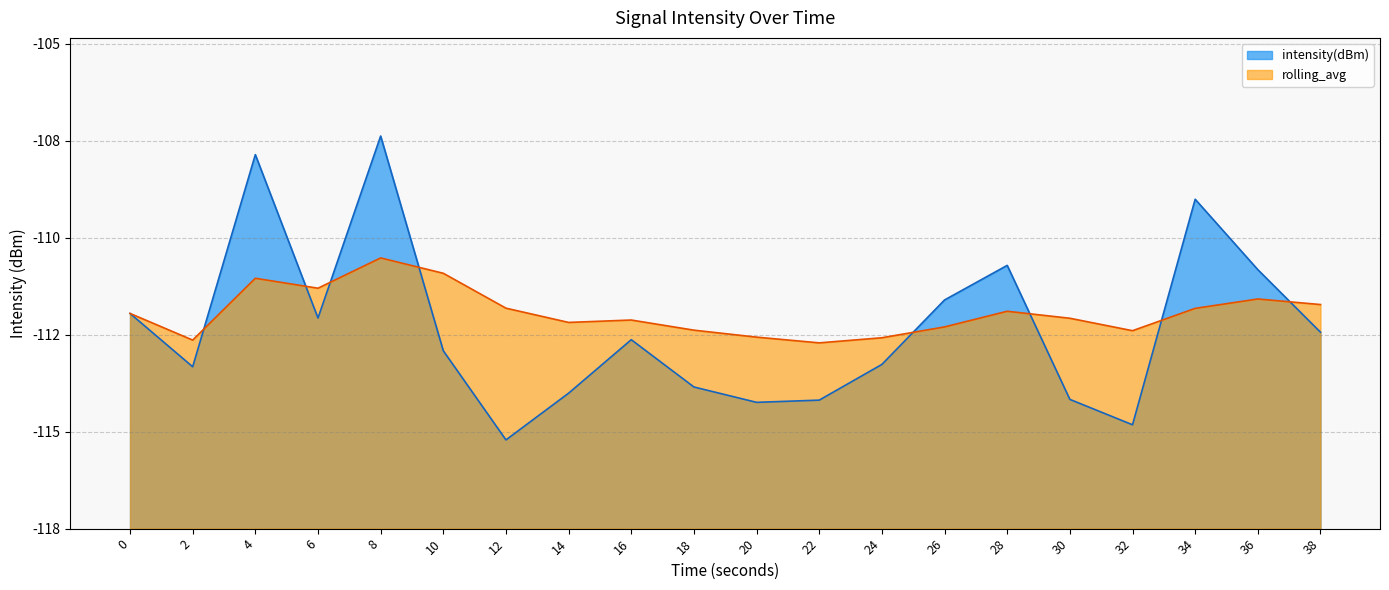

Reading left to right, extract all data points from this chart.

intensity(dBm): 0=11.1	2=8.3	4=19.3	6=10.9	8=20.2	10=9.2	12=4.6	14=7.0	16=9.7	18=7.3	20=6.5	22=6.6	24=8.5	26=11.8	28=13.6	30=6.7	32=5.4	34=17.0	36=13.3	38=10.1
rolling_avg: 0=11.1	2=9.7	4=12.9	6=12.4	8=14.0	10=13.2	12=11.4	14=10.6	16=10.8	18=10.2	20=9.9	22=9.6	24=9.8	26=10.4	28=11.2	30=10.8	32=10.2	34=11.4	36=11.8	38=11.5